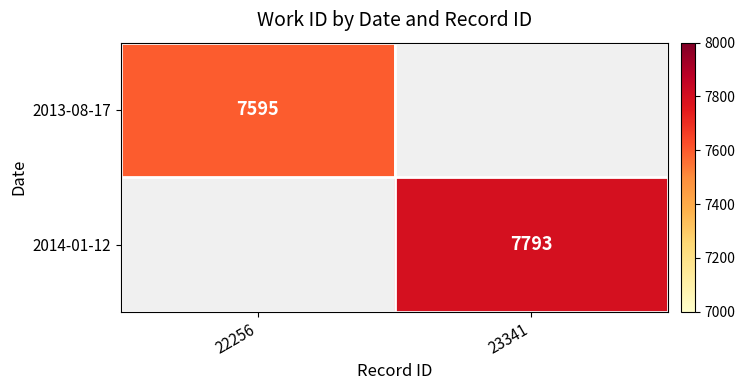

How many categories are shown in the chart?

2